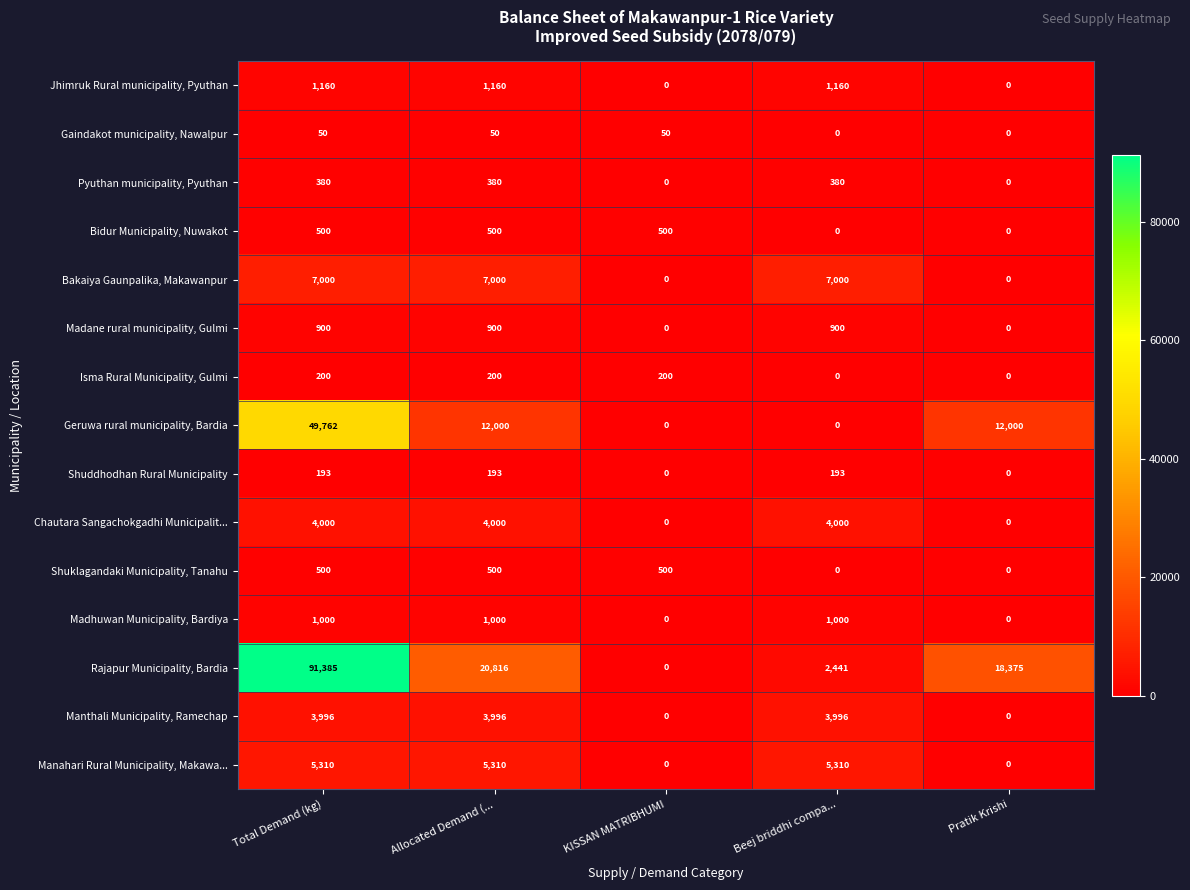

What is the sum of all Manahari Rural Municipality, Makawa... values?

15930